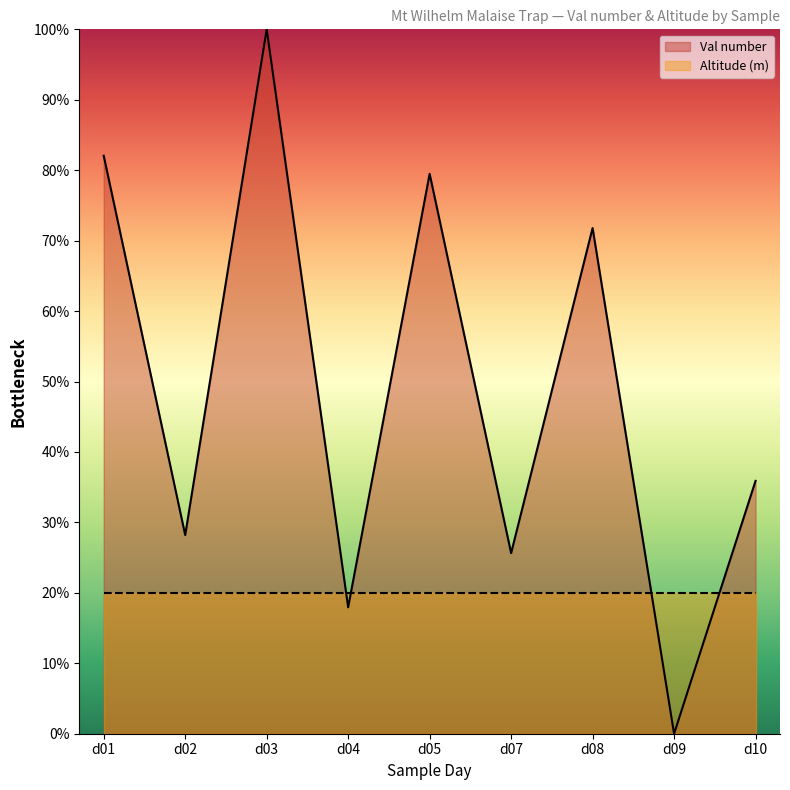

The chart shows a value of 18.2 at d02. True or false?

False